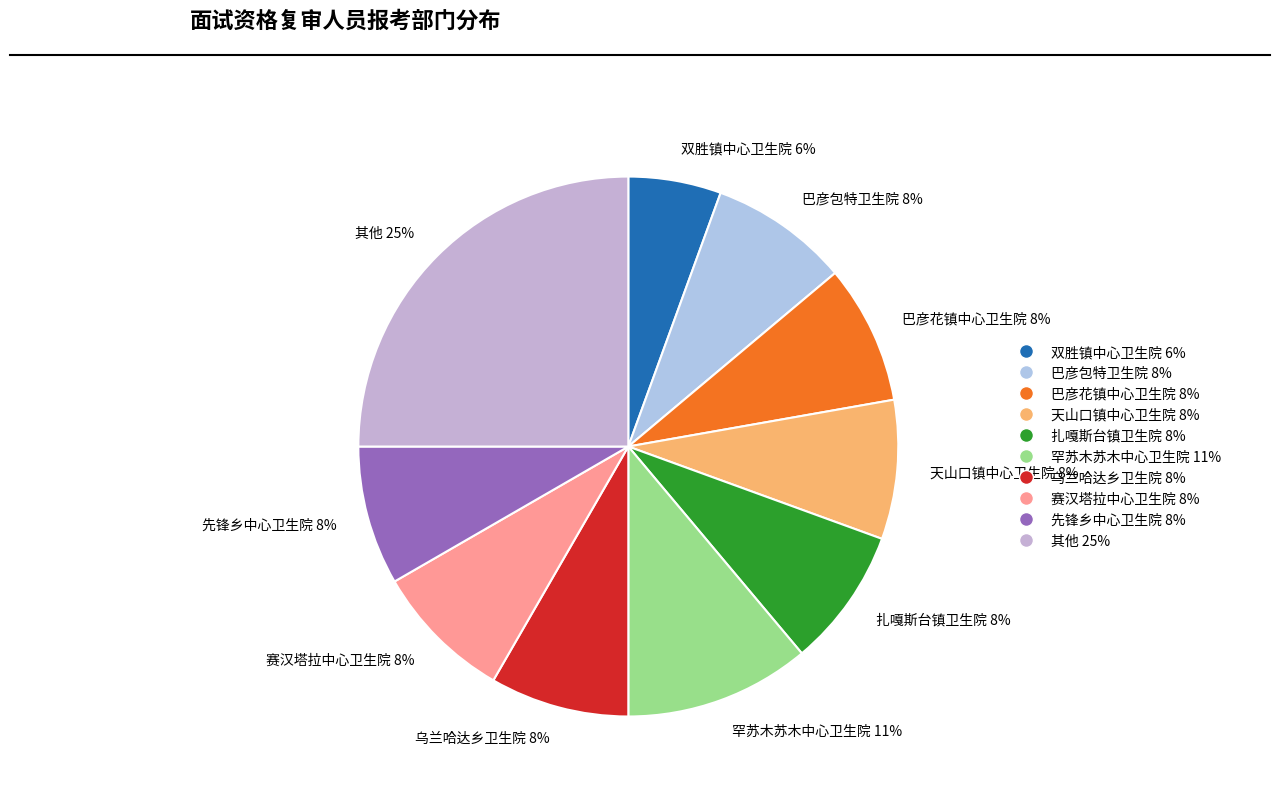

To the nearest percent, what is the average slice percentage?

10%